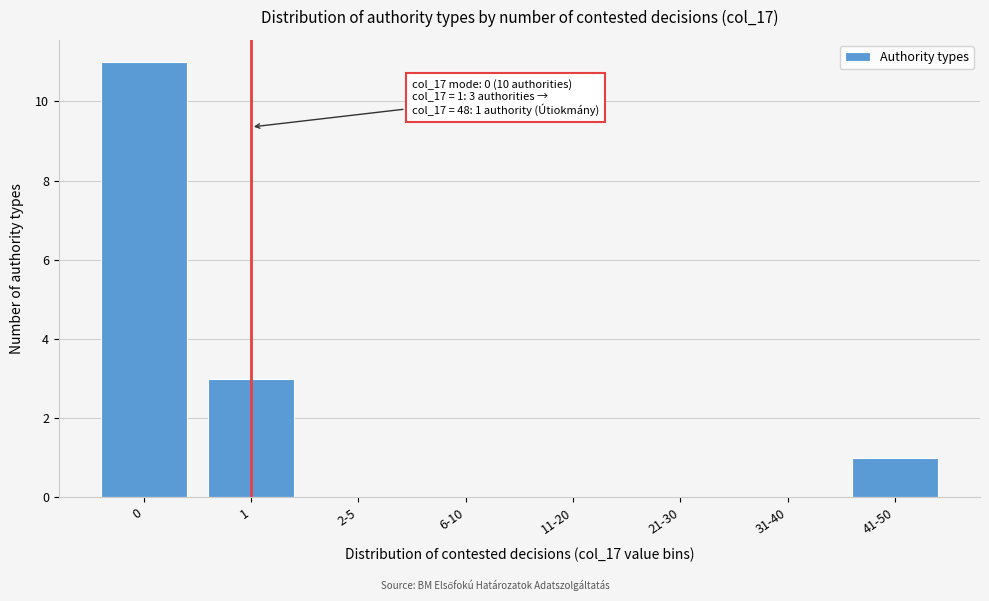

Reading left to right, extract all data points from this chart.

0=11	1=3	2-5=0	6-10=0	11-20=0	21-30=0	31-40=0	41-50=1